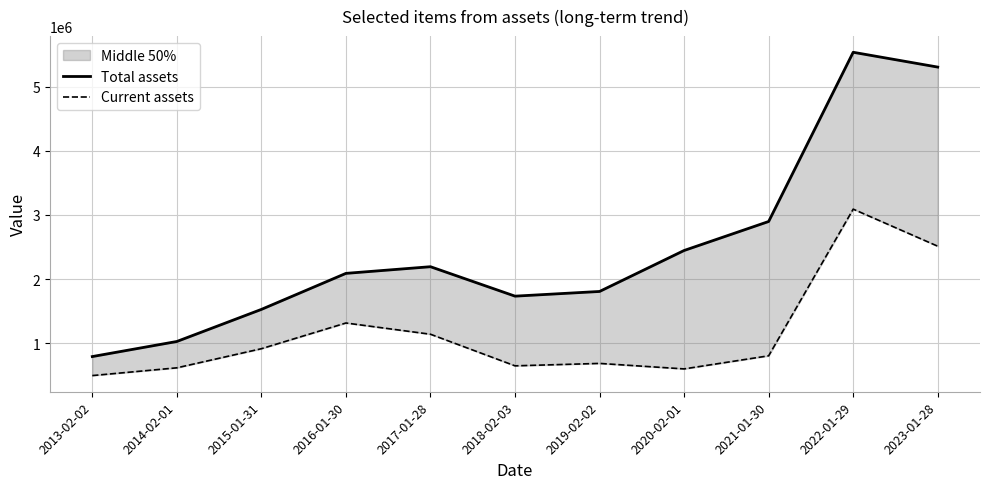

True or false: Current assets and Total assets cross at least once.

False